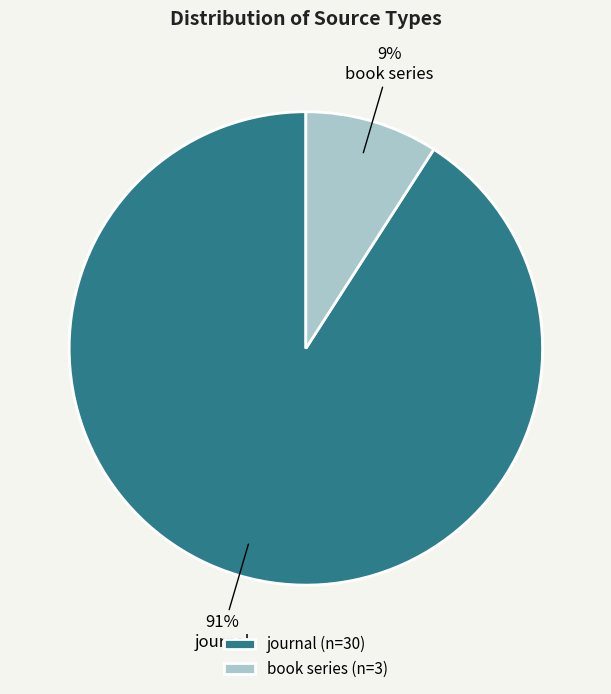

What is the smallest slice in the pie chart?

book series